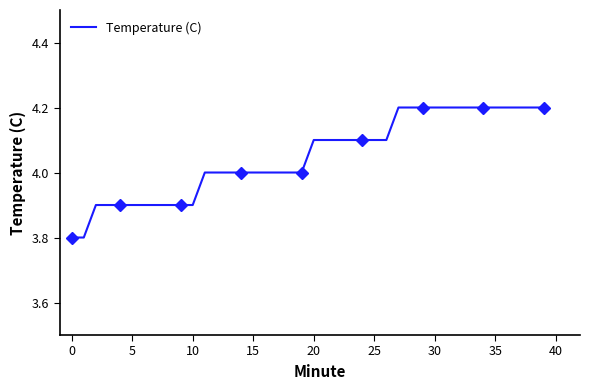

What is the lowest value of the Temperature (C) series?

3.8